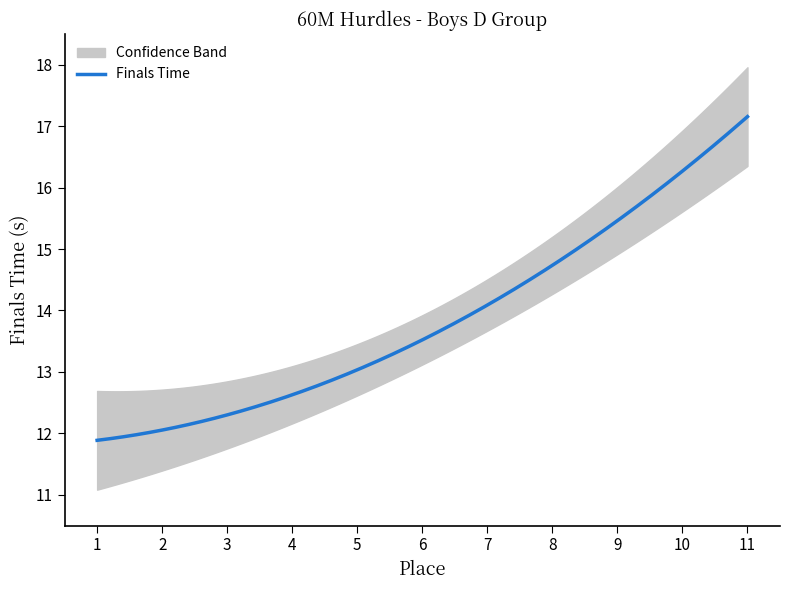

List the labels in order of value, smallest first.

1, 2, 3, 4, 5, 6, 7, 8, 9, 10, 11